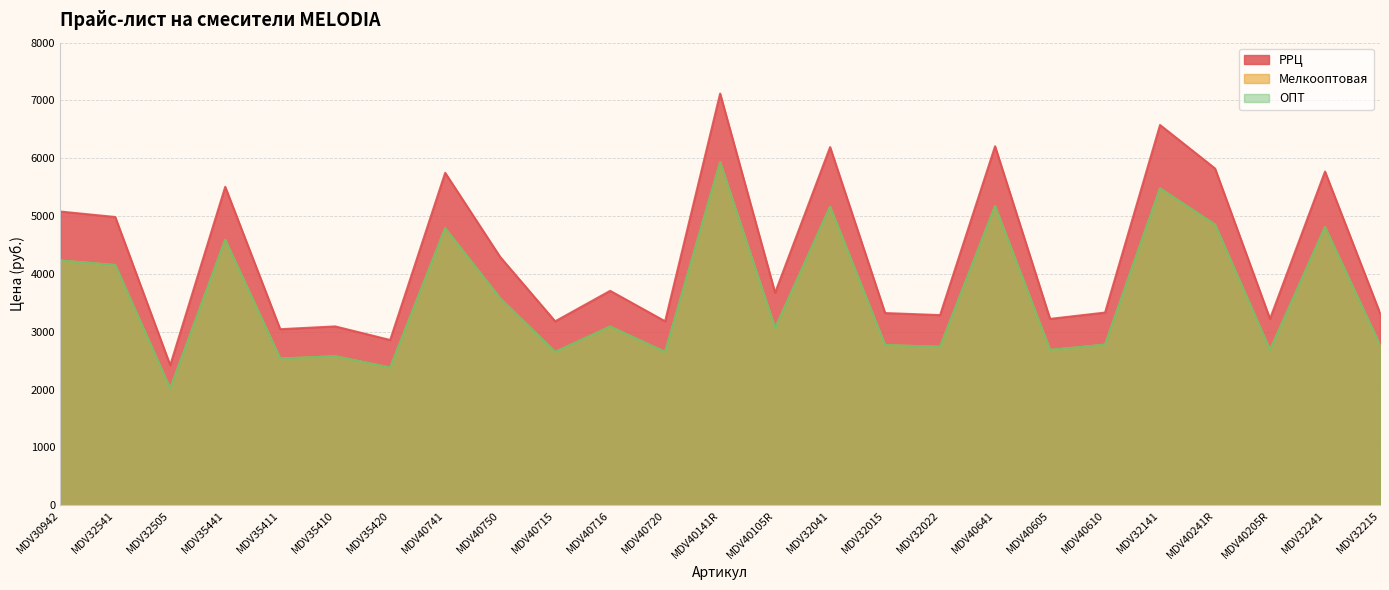

What position from the right is MDV40716?

15